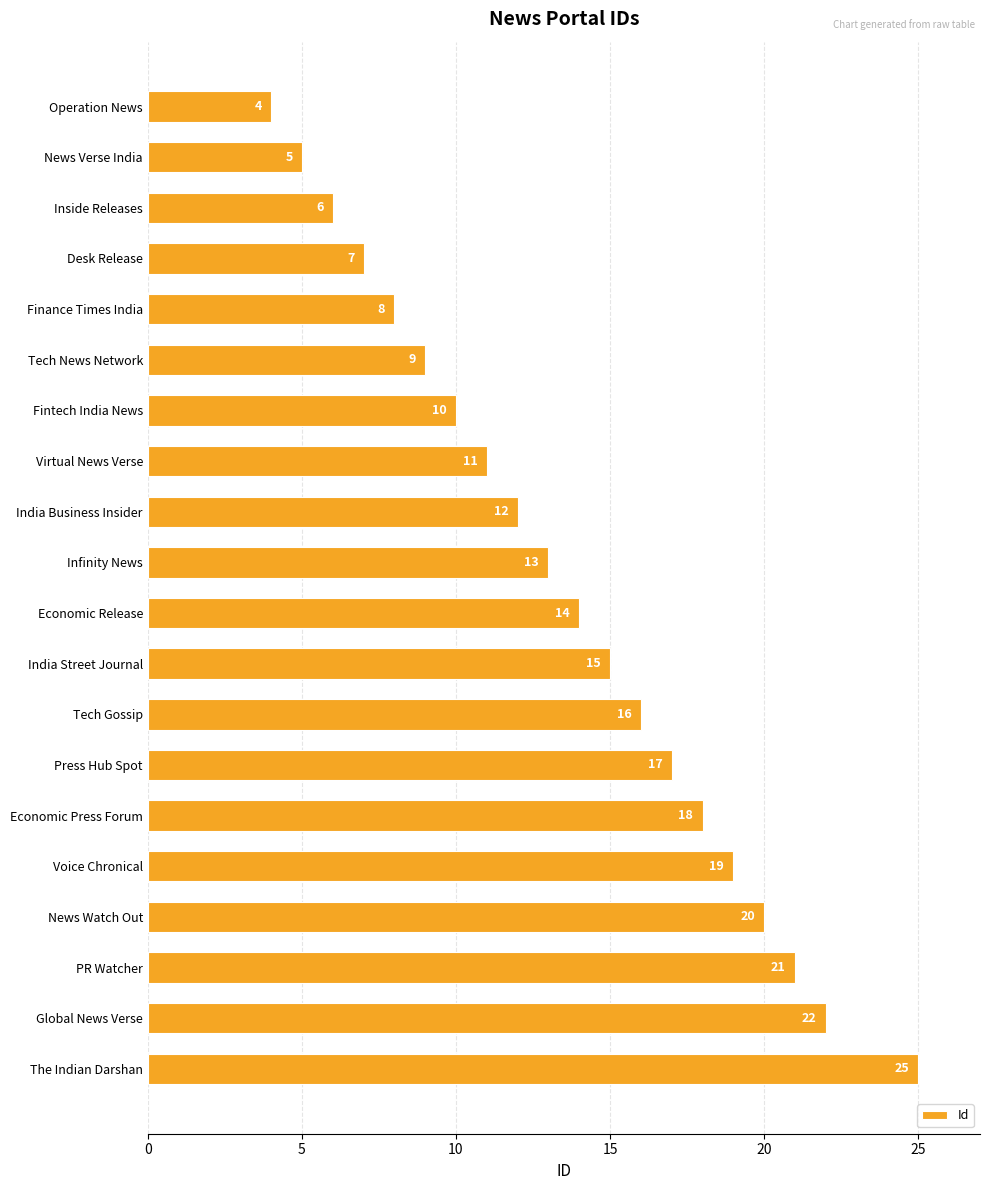

What is the sum of all values?

272